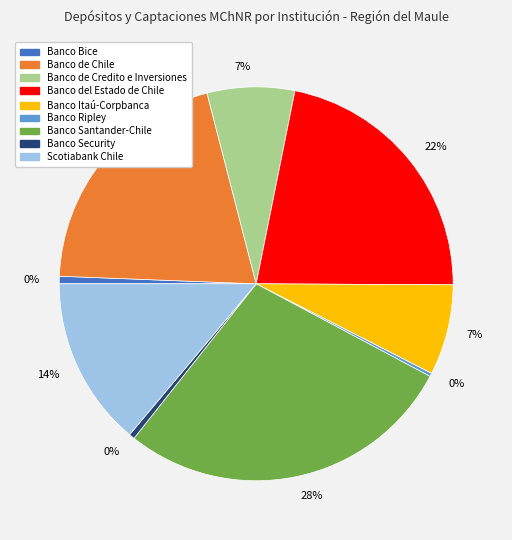

Is it true that Banco de Chile is 20% of the pie?

True